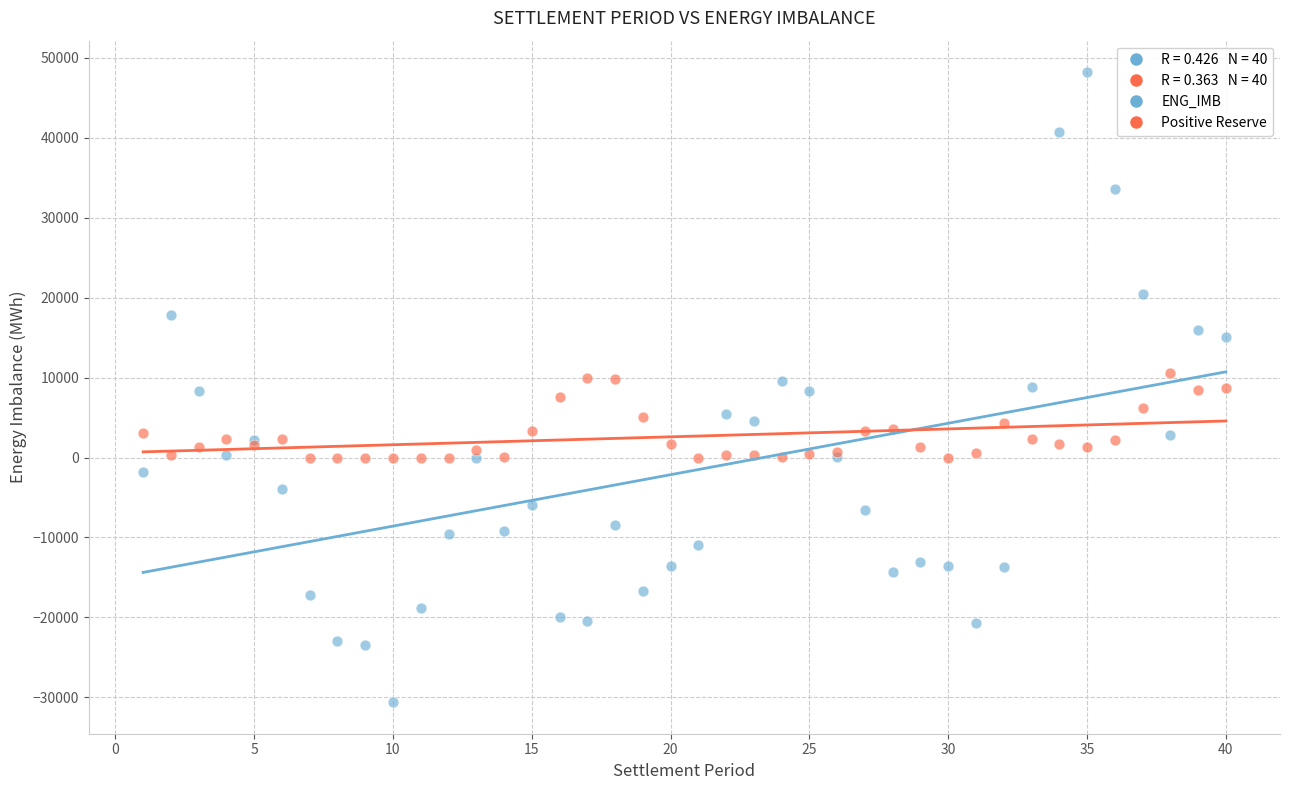

Which series reaches the minimum Y coordinate?

ENG_IMB